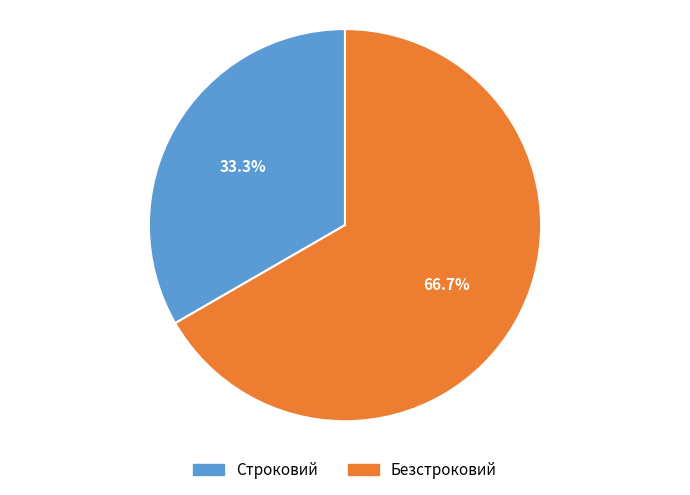

What percentage is NOT represented by Строковий?

66.7%